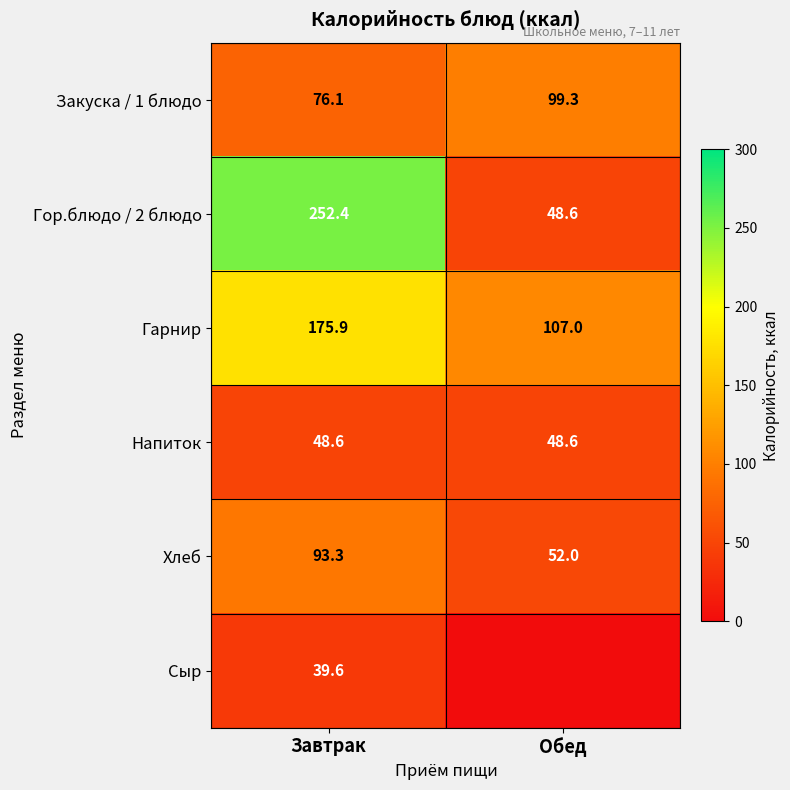

What is the total value across all series at Завтрак?

685.9